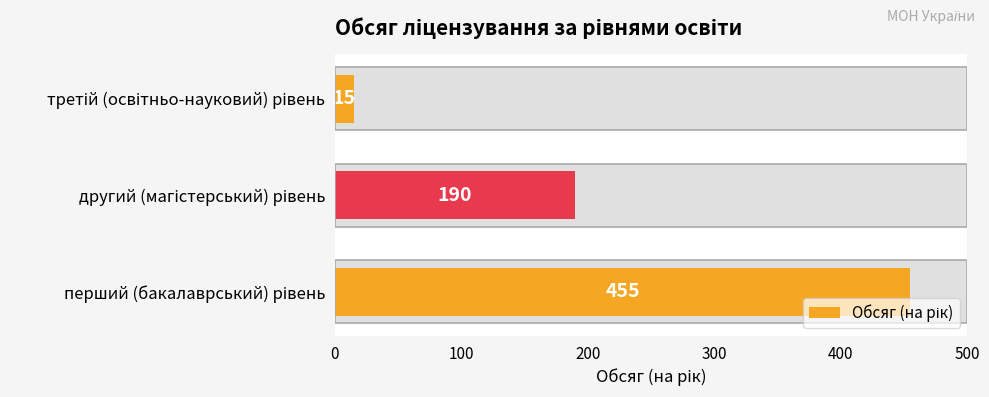

What is the change in value from перший (бакалаврський) рівень to третій (освітньо-науковий) рівень?

-440